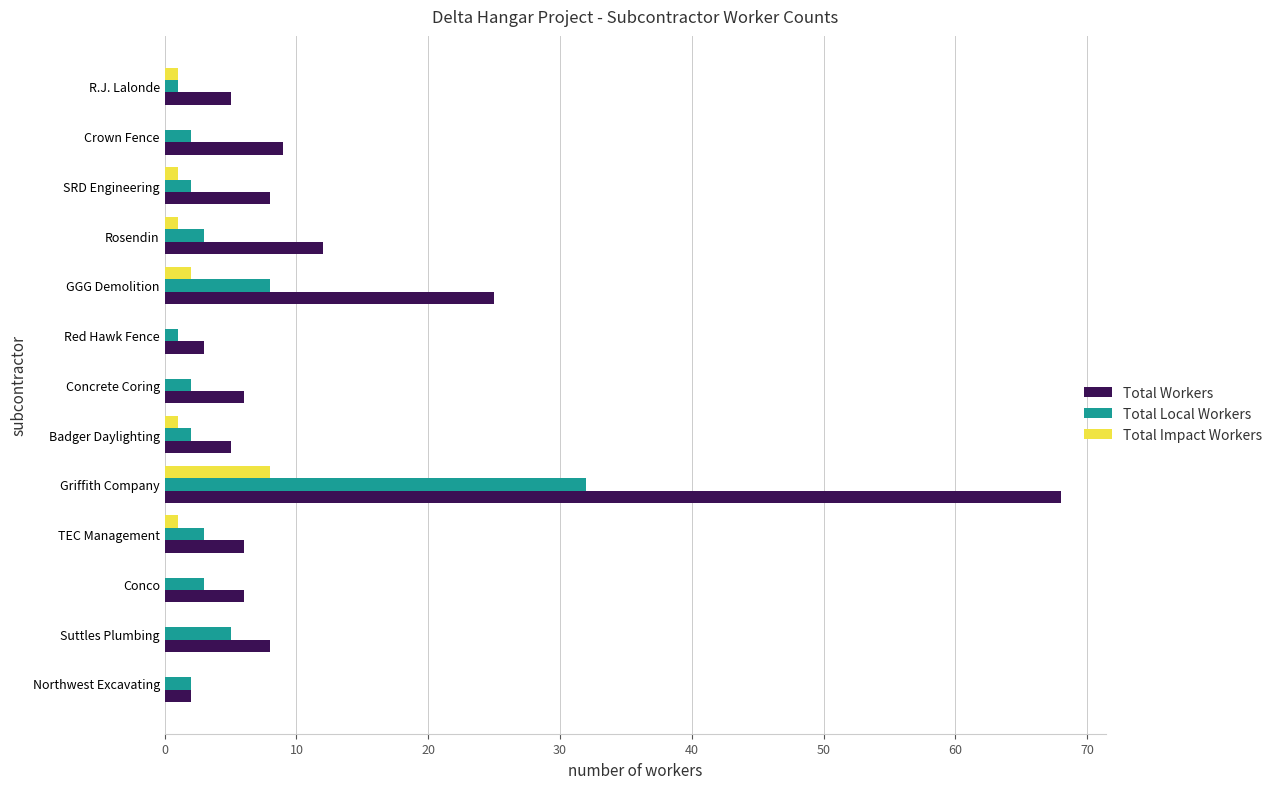

What is the sum of all Total Impact Workers values?

15